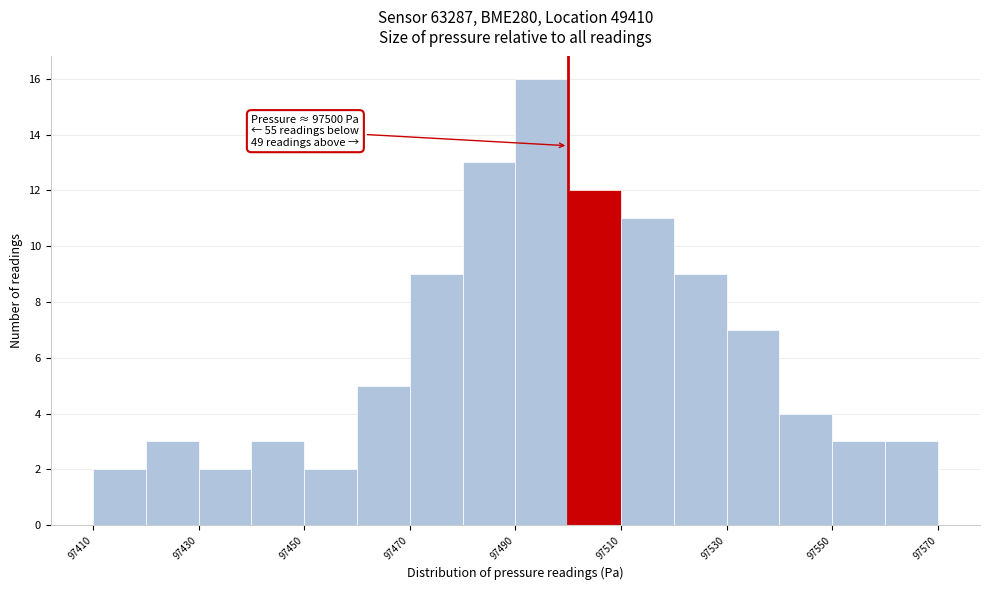

Which range on the x-axis has the tallest bar?

97490 to 97500